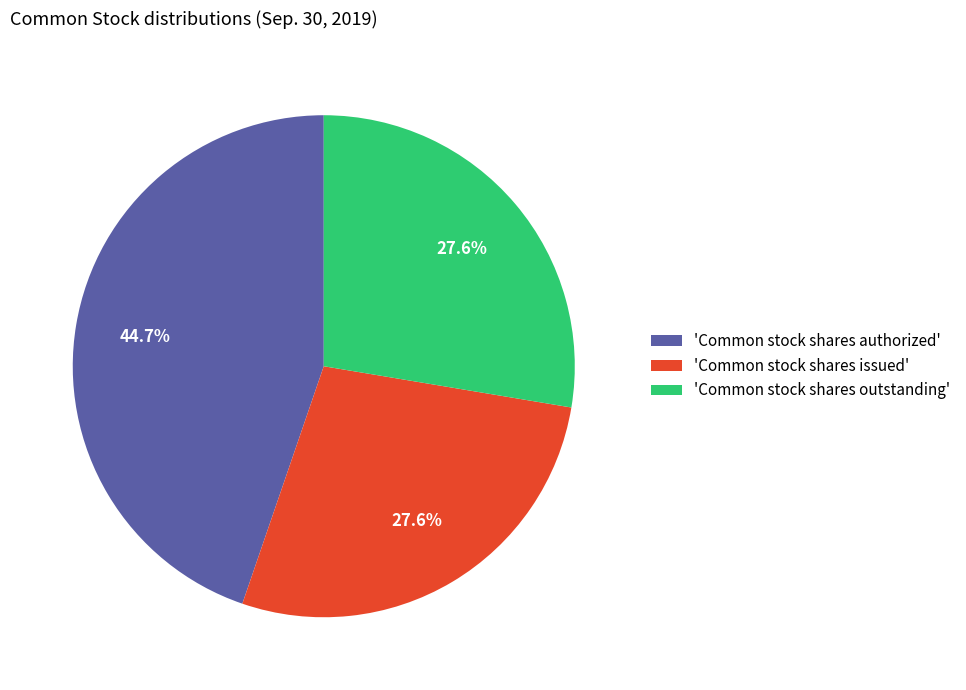

What is the largest slice in the pie chart?

'Common stock shares authorized'